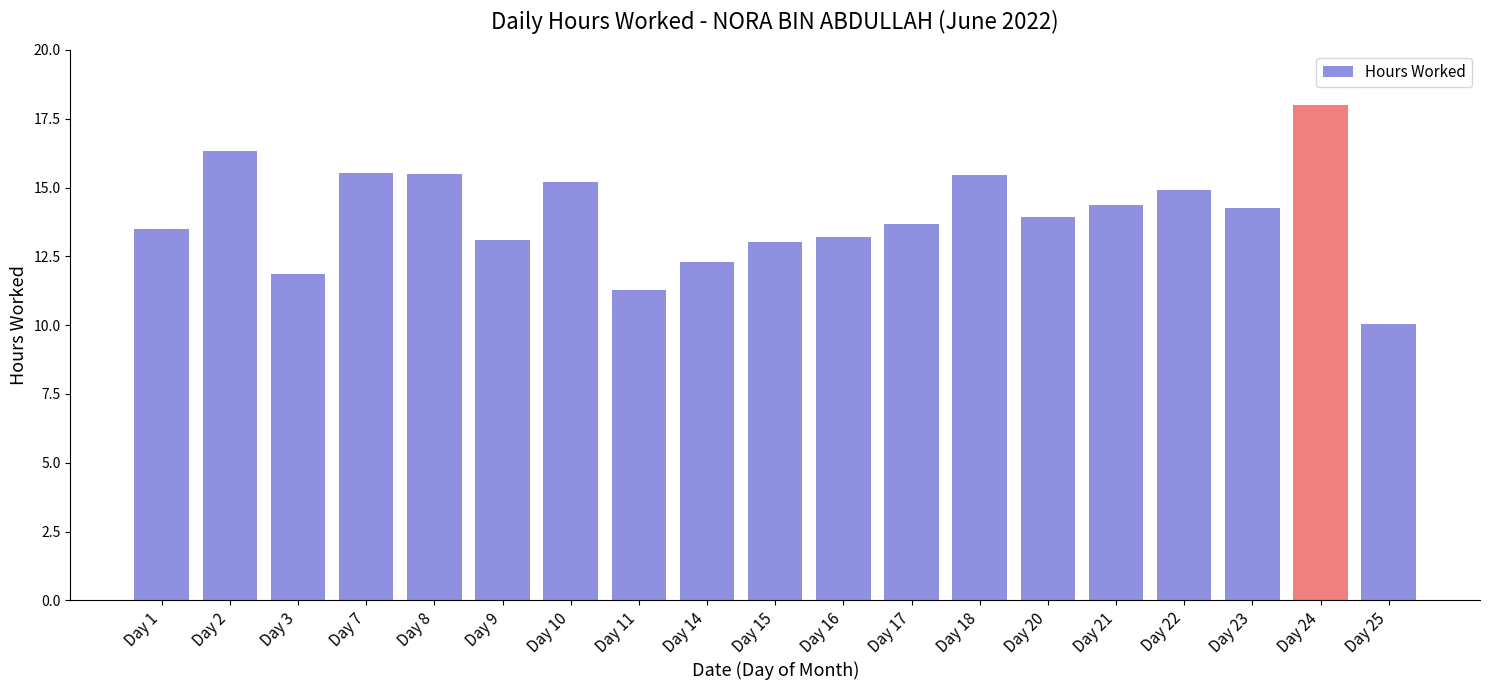

Which has a higher value, Day 1 or Day 18?

Day 18